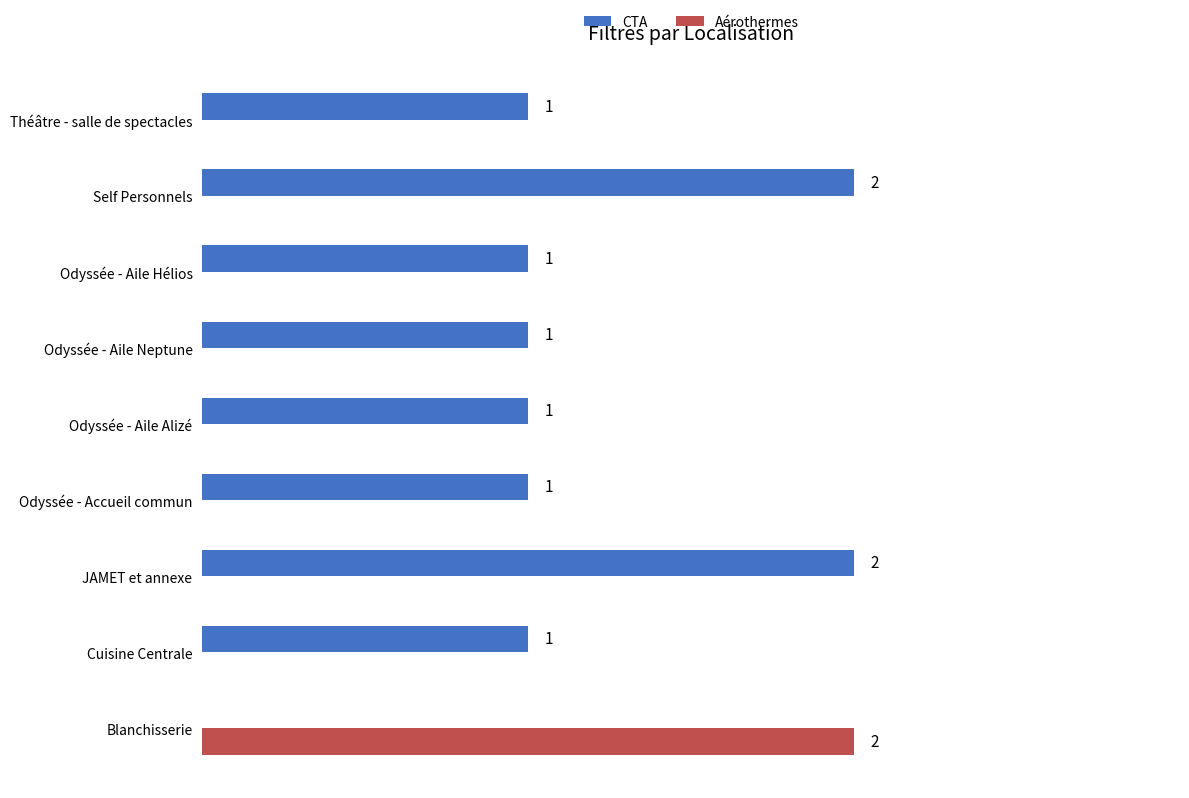

What are all the series names shown in the legend?

CTA, Aérothermes